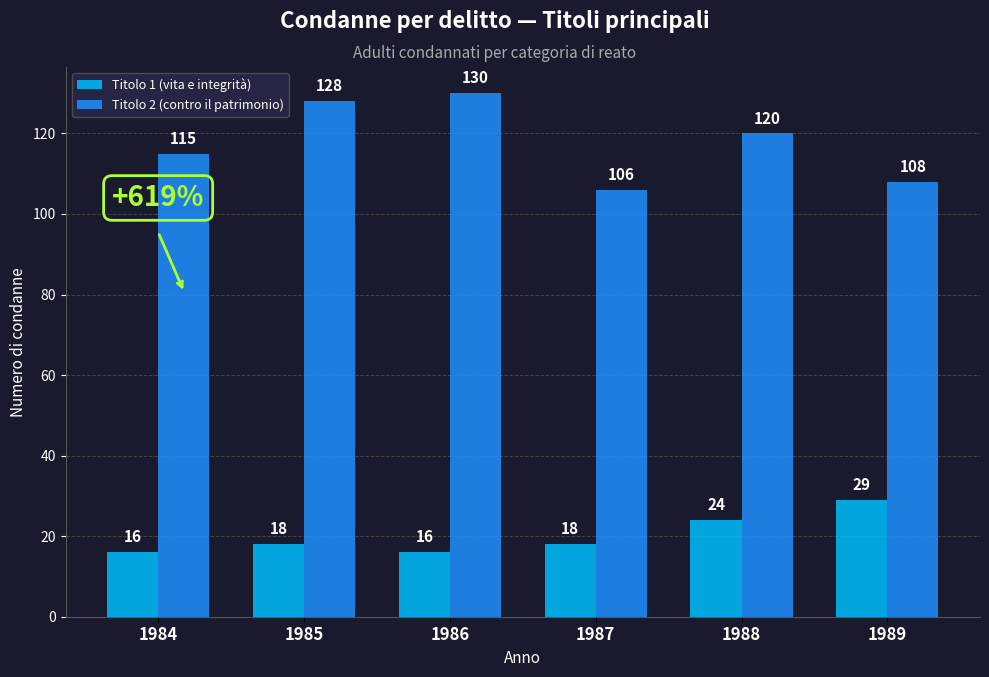

Is it true that Titolo 1 (vita e integrità) equals 12 at 1987?

False